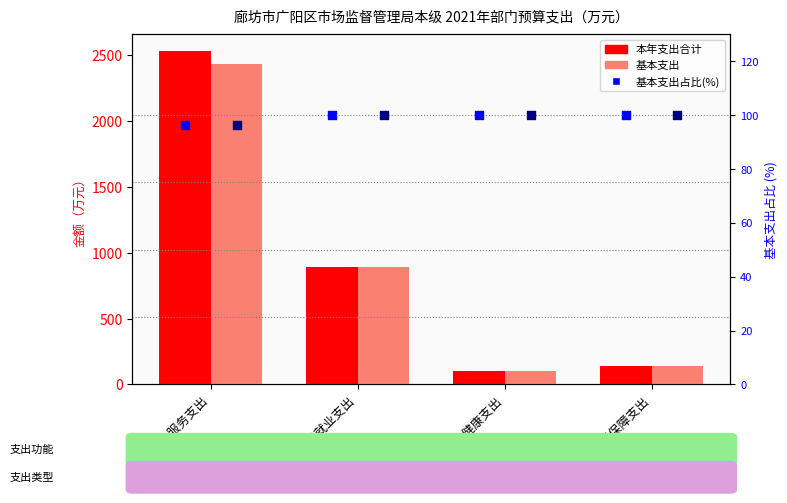

Which series has the largest total across all categories?

本年支出合计